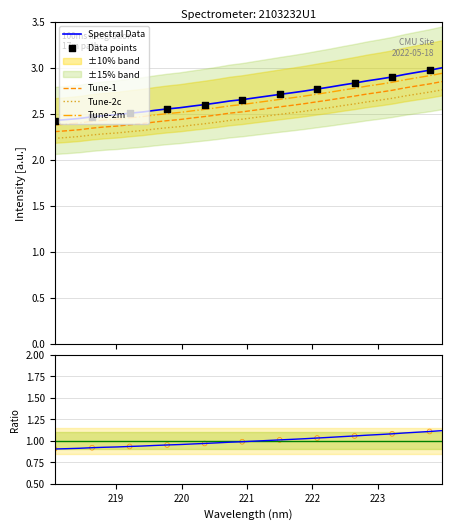

Approximately how many times larger is the value at 219.9712 compared to 221.6902?

0.9